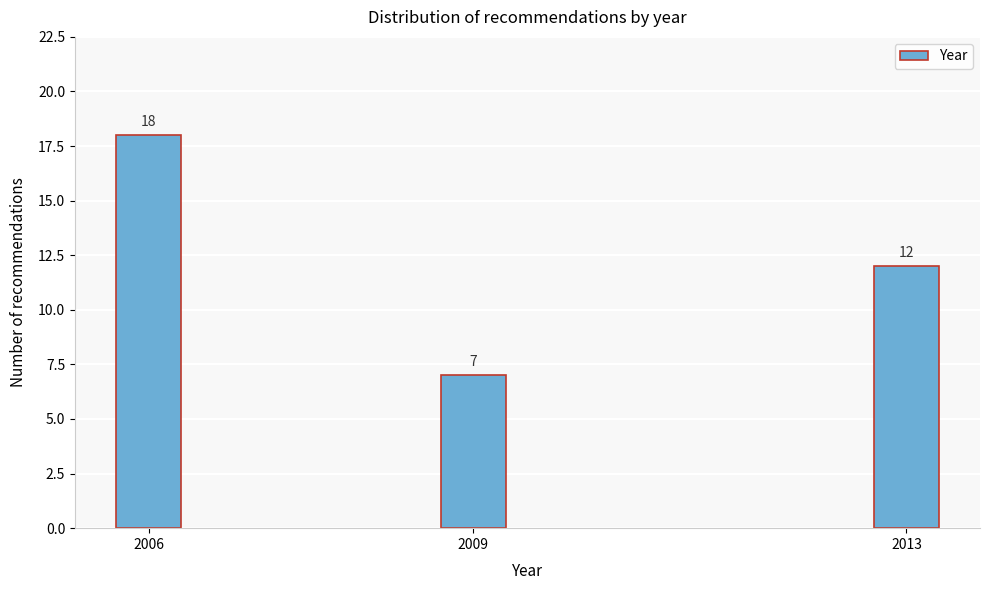

Reading left to right, extract all data points from this chart.

2006=18	2009=7	2013=12